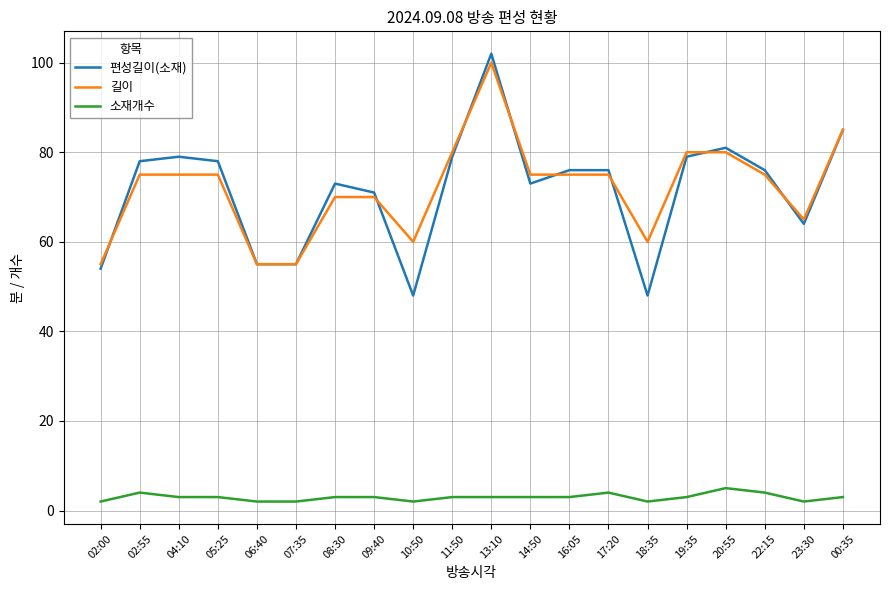

What position from the left is 13:10?

11